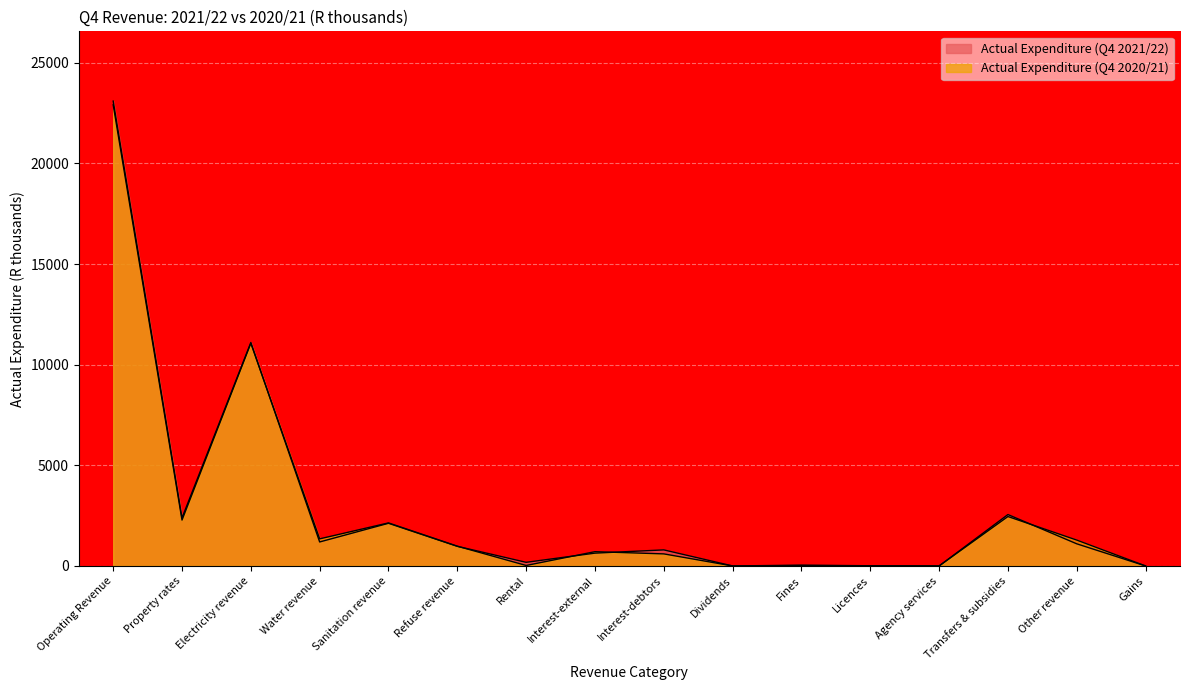

True or false: Actual Expenditure (Q4 2021/22) and Actual Expenditure (Q4 2020/21) intersect in this chart.

True